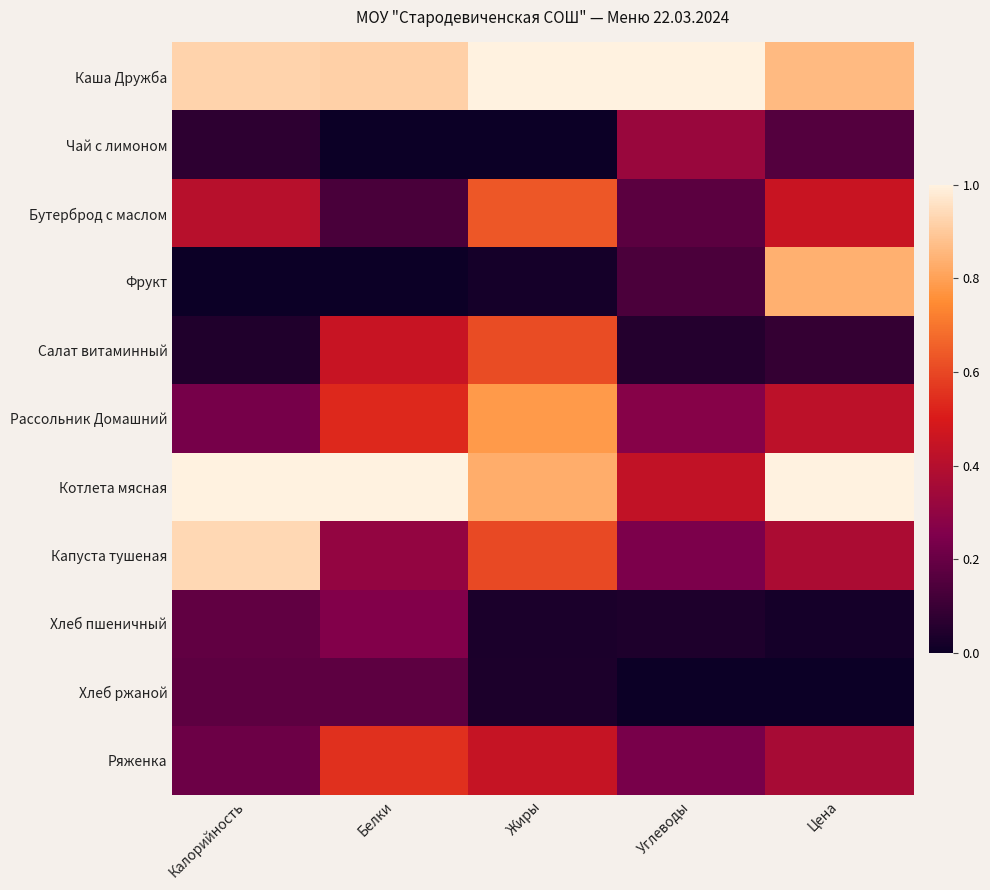

Reading left to right, transcribe all the data shown in this chart.

Каша Дружба: Калорийность=0.9	Белки=0.9	Жиры=1.0	Углеводы=1.0	Цена=0.9
Чай с лимоном: Калорийность=0.1	Белки=0.0	Жиры=0.0	Углеводы=0.3	Цена=0.2
Бутерброд с маслом: Калорийность=0.4	Белки=0.1	Жиры=0.6	Углеводы=0.2	Цена=0.5
Фрукт: Калорийность=0.0	Белки=0.0	Жиры=0.0	Углеводы=0.1	Цена=0.8
Салат витаминный: Калорийность=0.0	Белки=0.4	Жиры=0.6	Углеводы=0.1	Цена=0.1
Рассольник Домашний: Калорийность=0.2	Белки=0.5	Жиры=0.8	Углеводы=0.3	Цена=0.4
Котлета мясная: Калорийность=1.0	Белки=1.0	Жиры=0.8	Углеводы=0.4	Цена=1.0
Капуста тушеная: Калорийность=0.9	Белки=0.3	Жиры=0.6	Углеводы=0.2	Цена=0.4
Хлеб пшеничный: Калорийность=0.2	Белки=0.3	Жиры=0.0	Углеводы=0.0	Цена=0.0
Хлеб ржаной: Калорийность=0.2	Белки=0.2	Жиры=0.0	Углеводы=0.0	Цена=0.0
Ряженка: Калорийность=0.2	Белки=0.5	Жиры=0.4	Углеводы=0.2	Цена=0.4